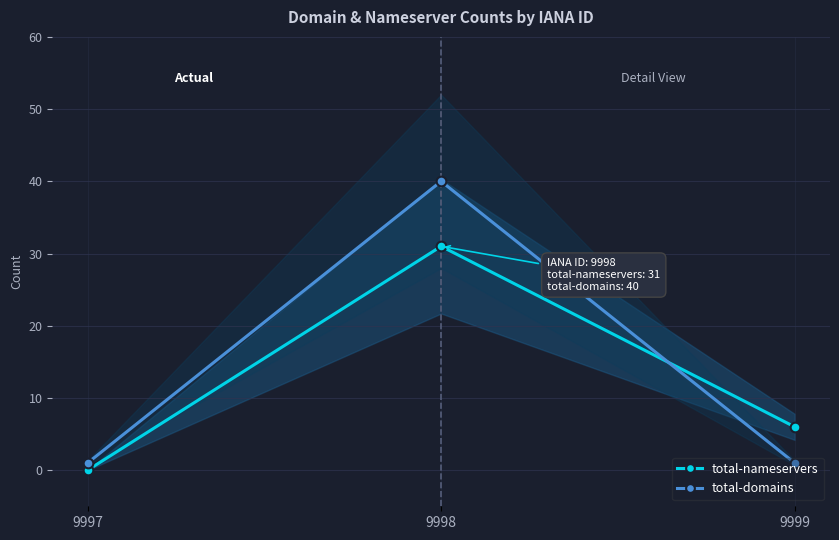

Count the number of data series in this chart.

2